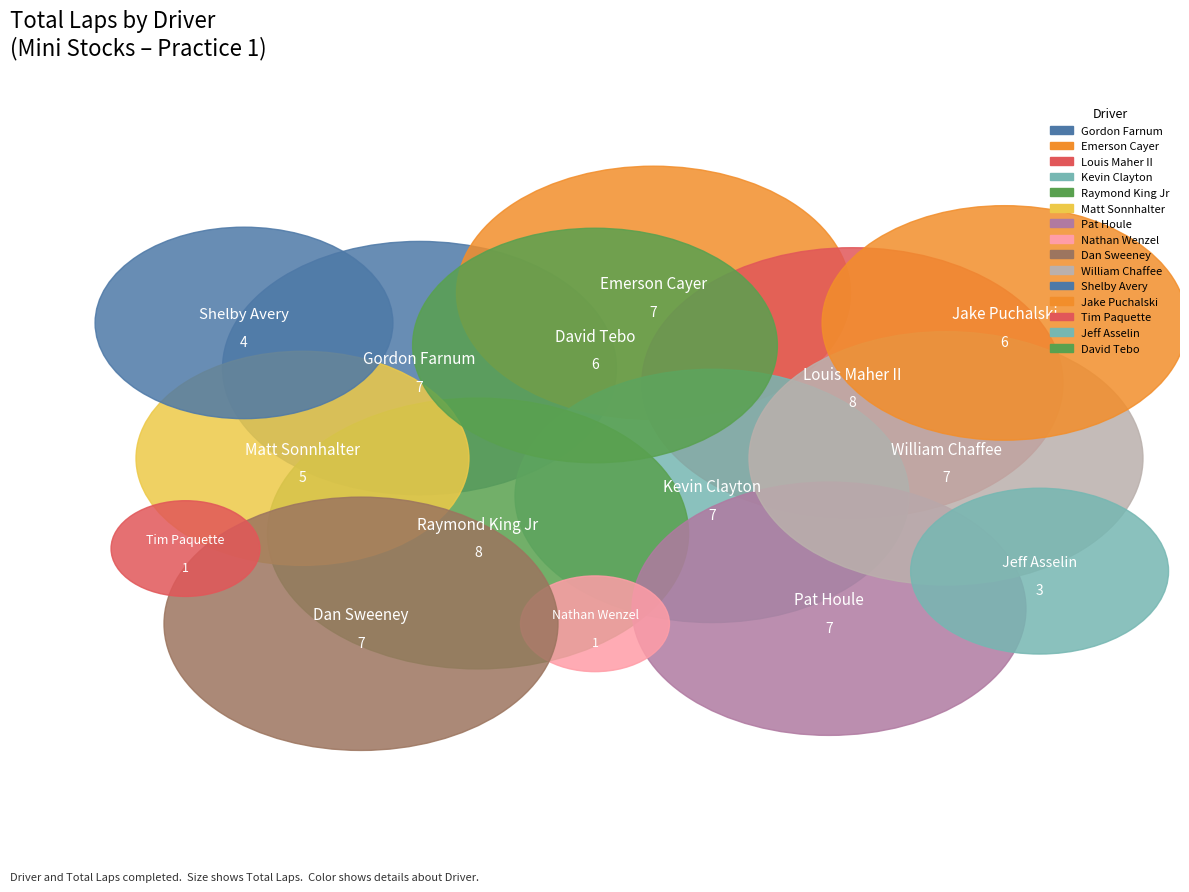

Is Kevin Cormier the majority of the pie?

No